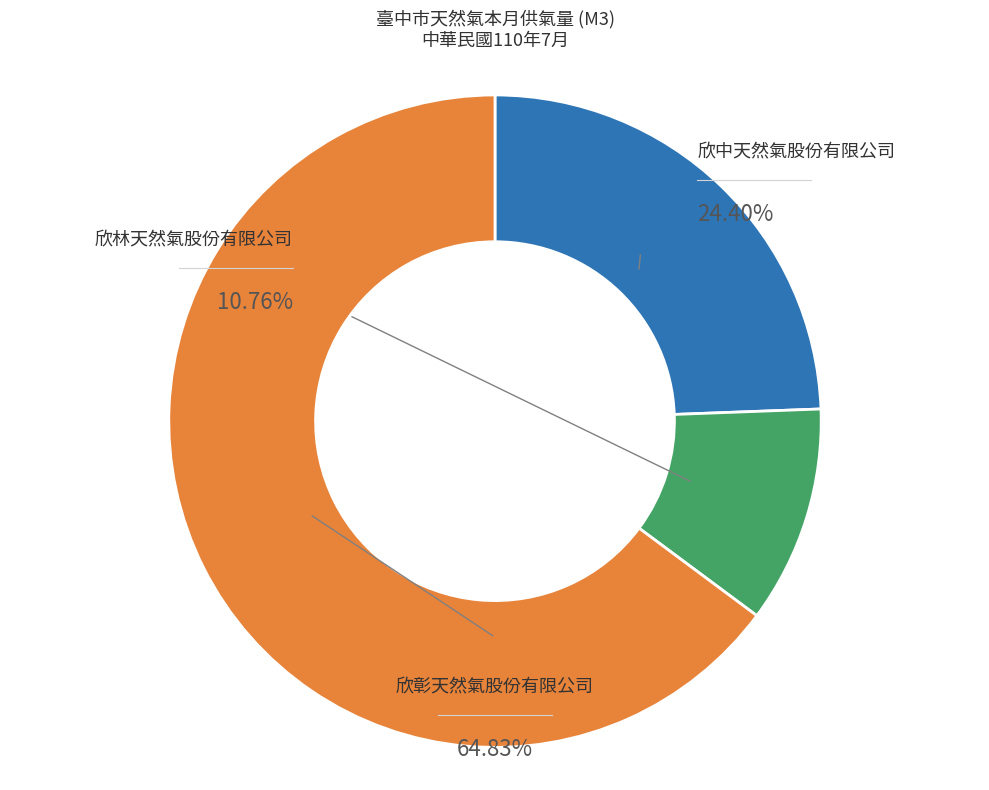

The 欣中天然氣股份有限公司 slice represents 17% of the pie. True or false?

False